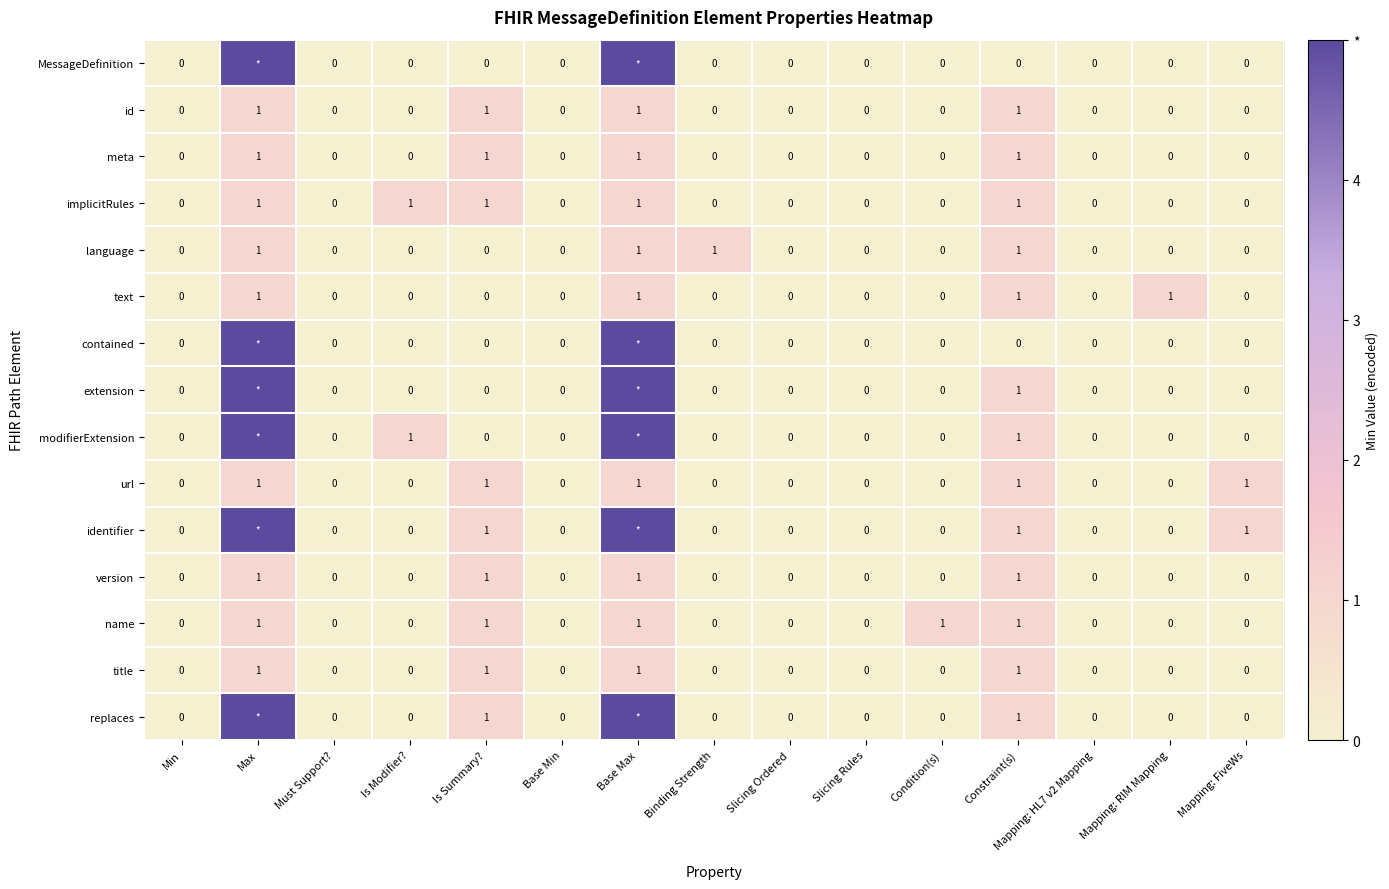

True or false: implicitRules has a value of 1 at Constraint(s).

True